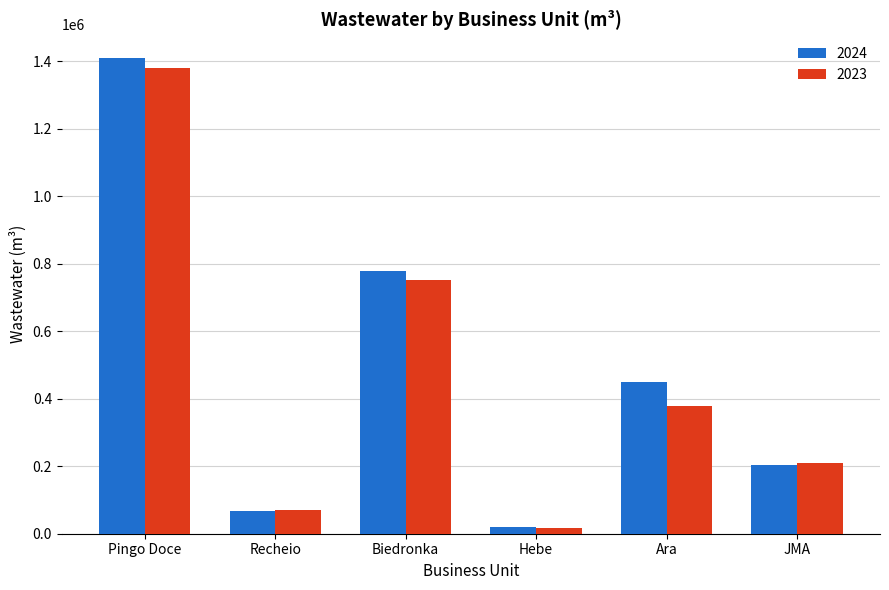

What is the greatest value displayed?

1408909